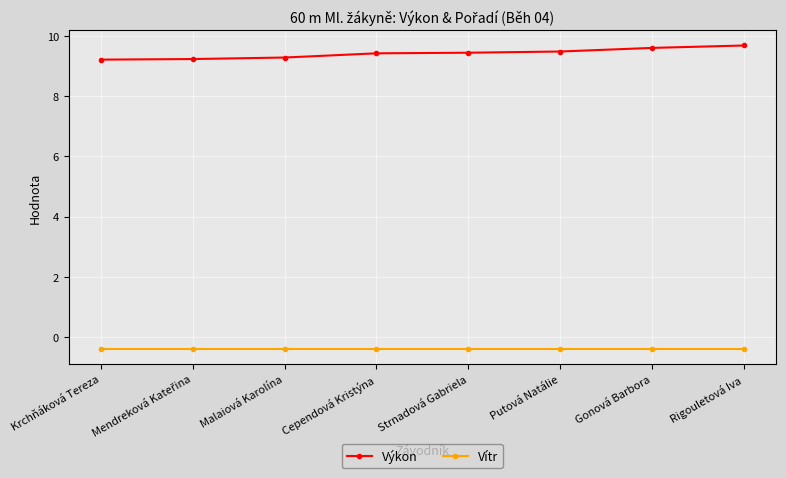

What is the difference between the second highest and minimum values in the Výkon series?

0.4